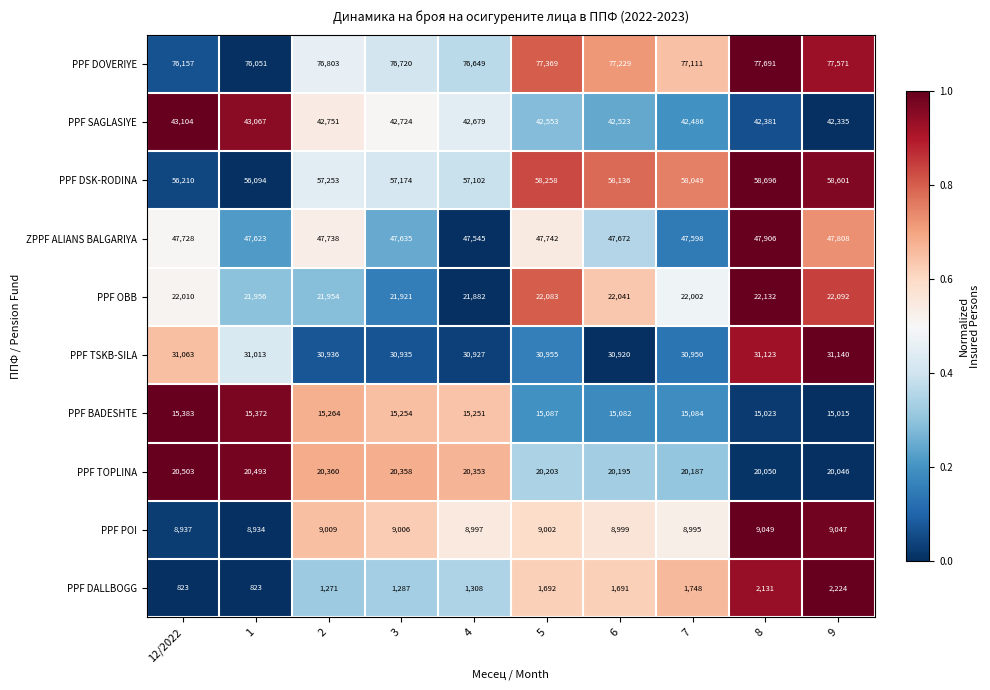

At which category is the sum across all series the highest?

8